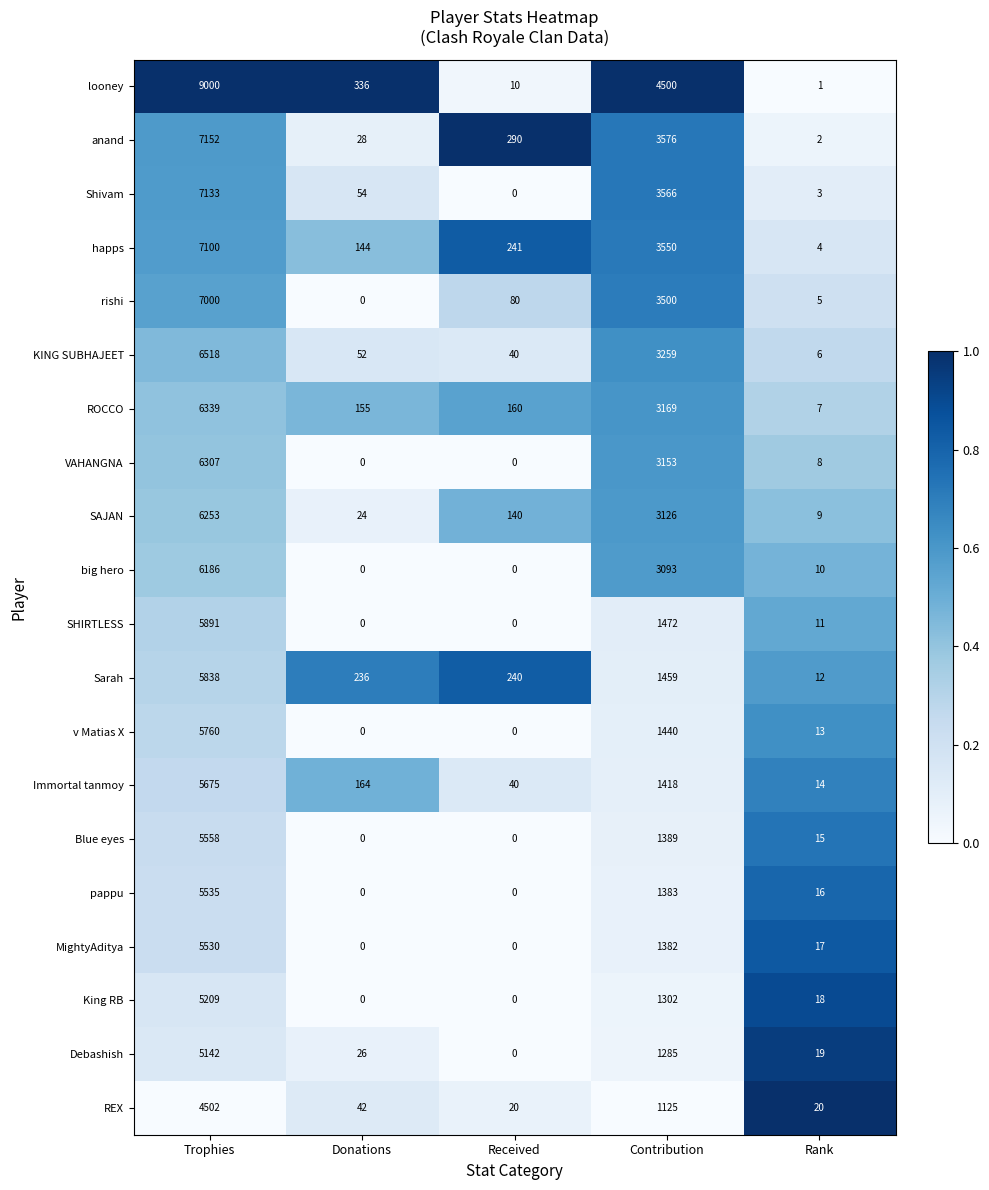

At how many categories does at least one series exceed 0?

5